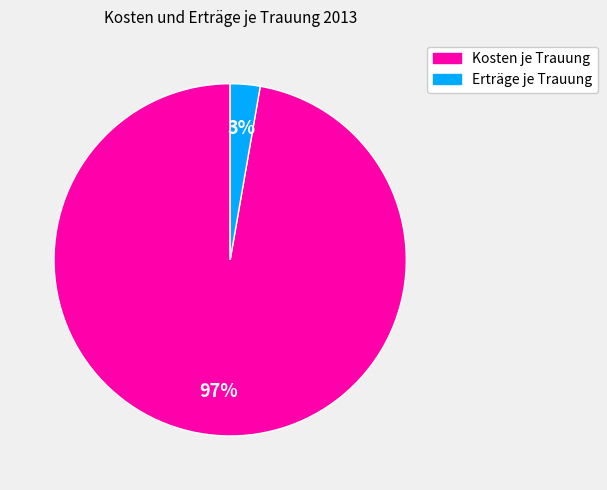

To the nearest percent, what is the average slice percentage?

50%